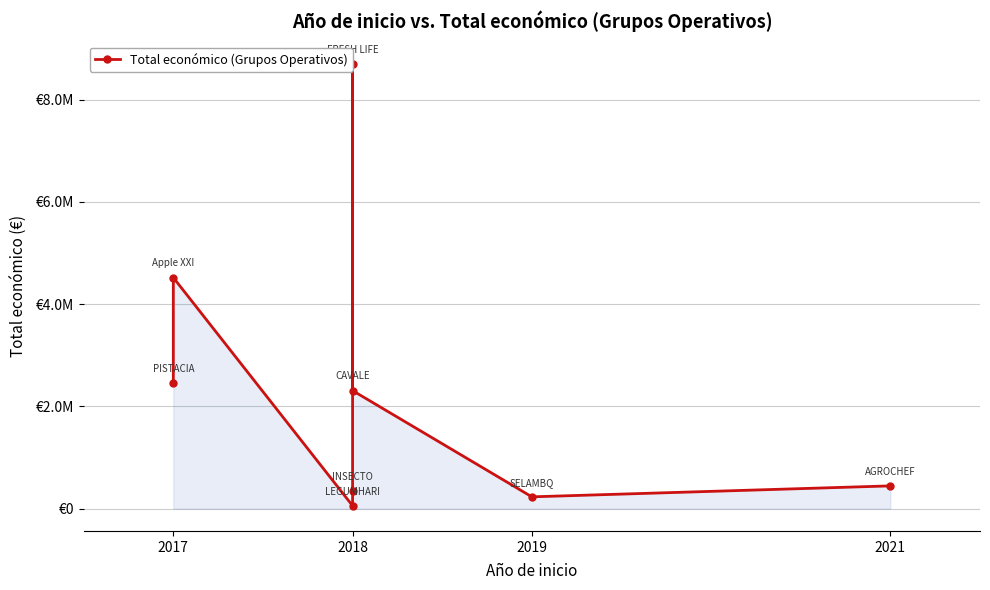

What is the maximum value shown in the chart?

8701686